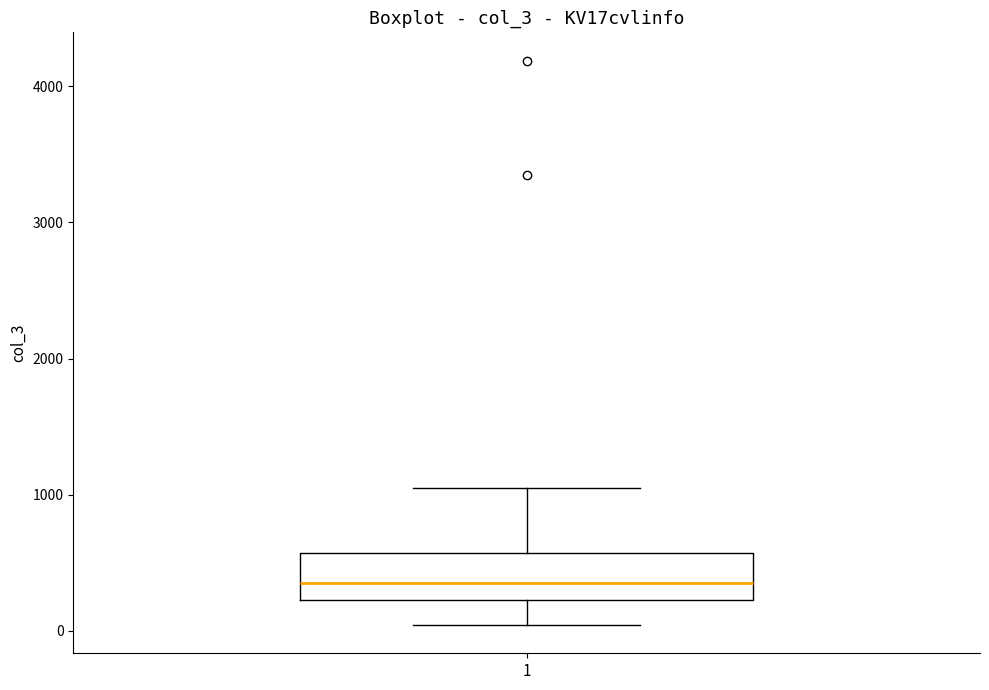

Transcribe this box plot: give where the median line is, the range the box spans, and where the two whiskers end, as read against the y-axis. The values are not printed on the chart, so give them approximately, as read against the axis.

median 300, box 200 to 600, whiskers 0 to 1000